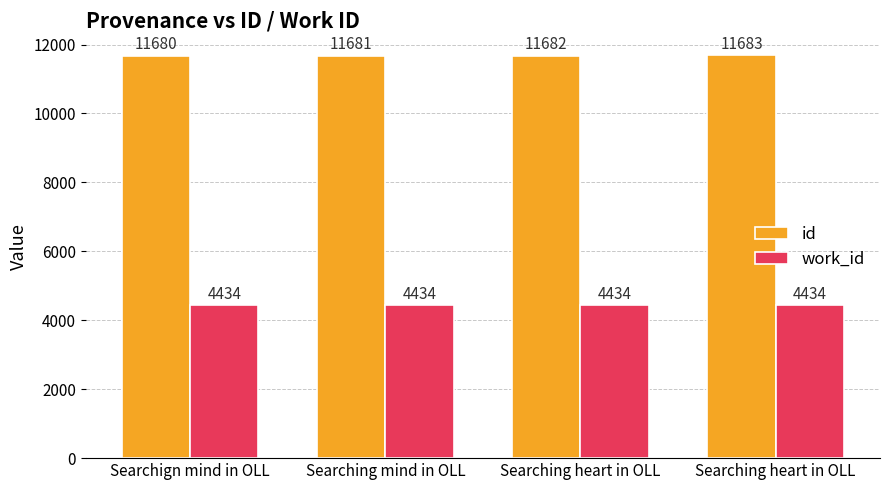

List the labels in order of work_id value, smallest first.

Searchign mind in OLL, Searching mind in OLL, Searching heart in OLL, Searching heart in OLL